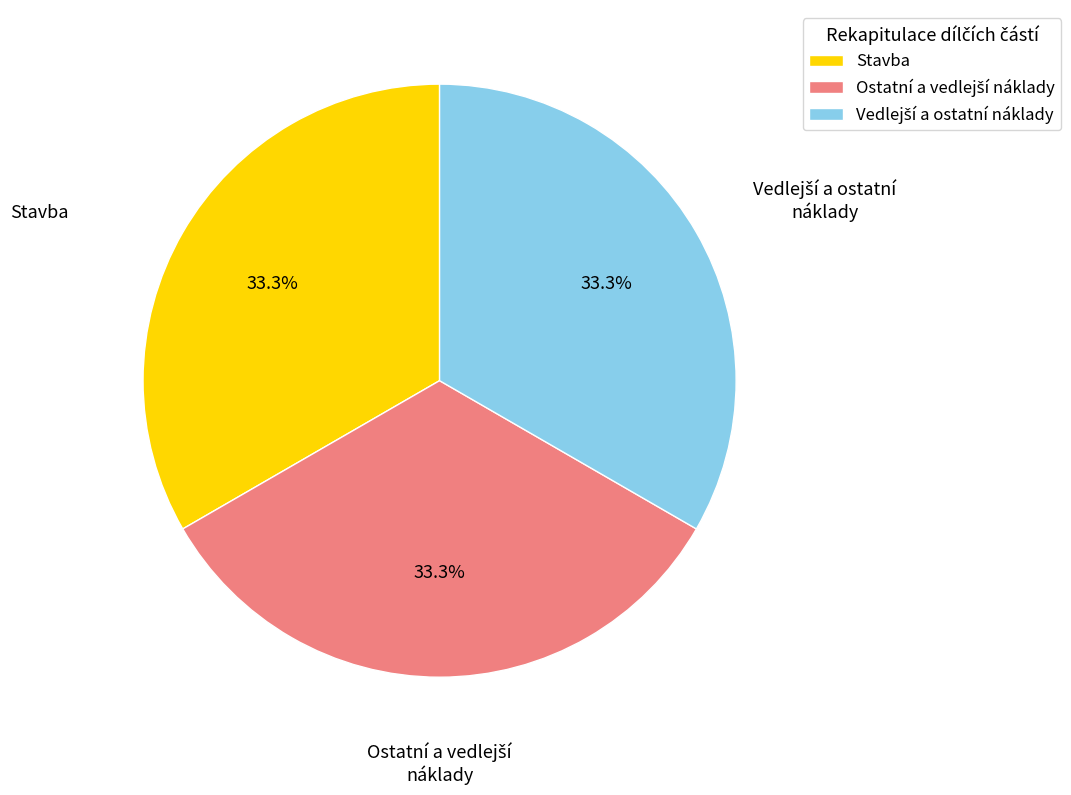

How many slices are in this pie chart?

3